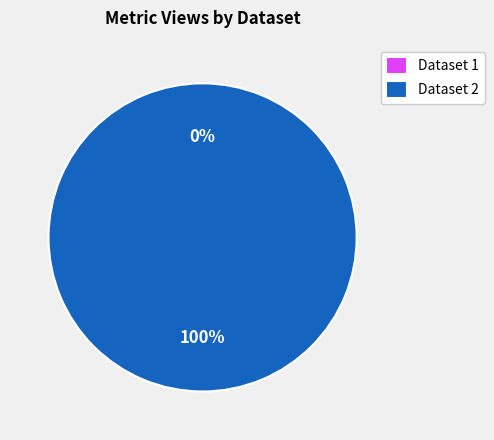

True or false: 649bbe70078190f8a4e77199 accounts for 0% of the total.

True